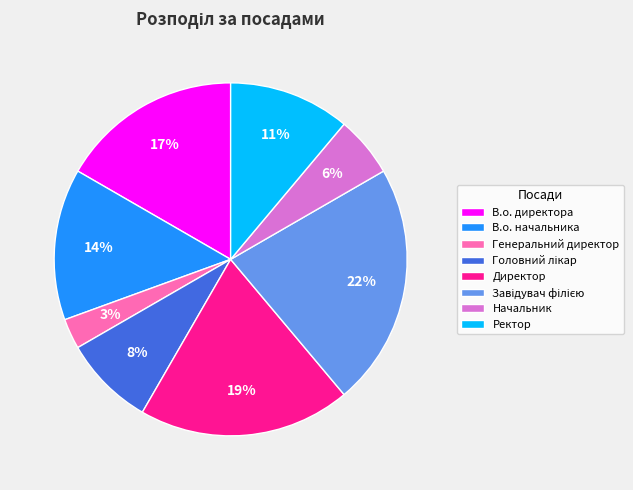

Count the number of slices in the pie.

8